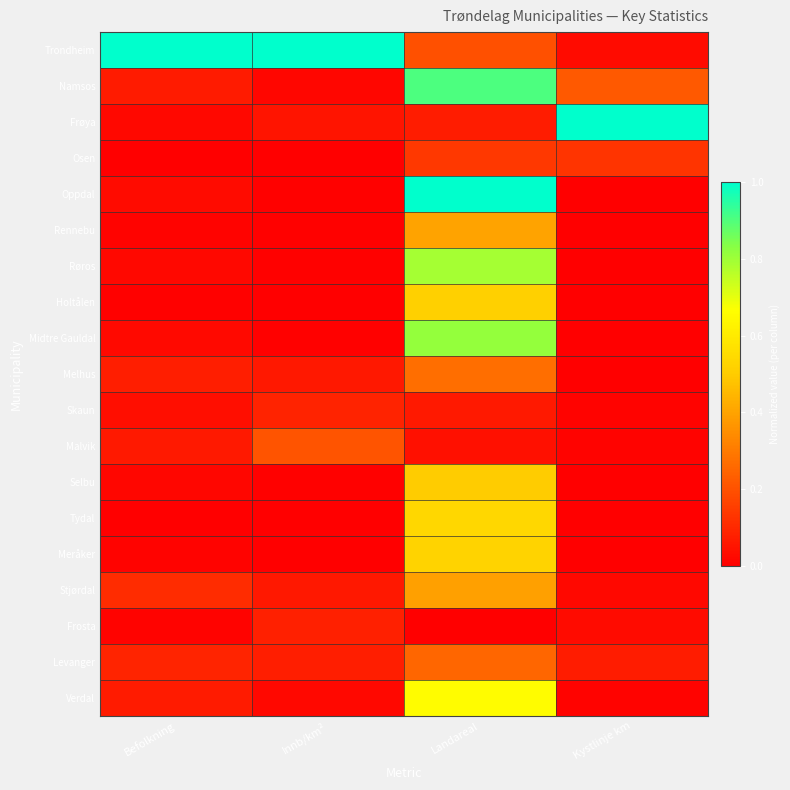

At which category is the sum across all series the highest?

Landareal